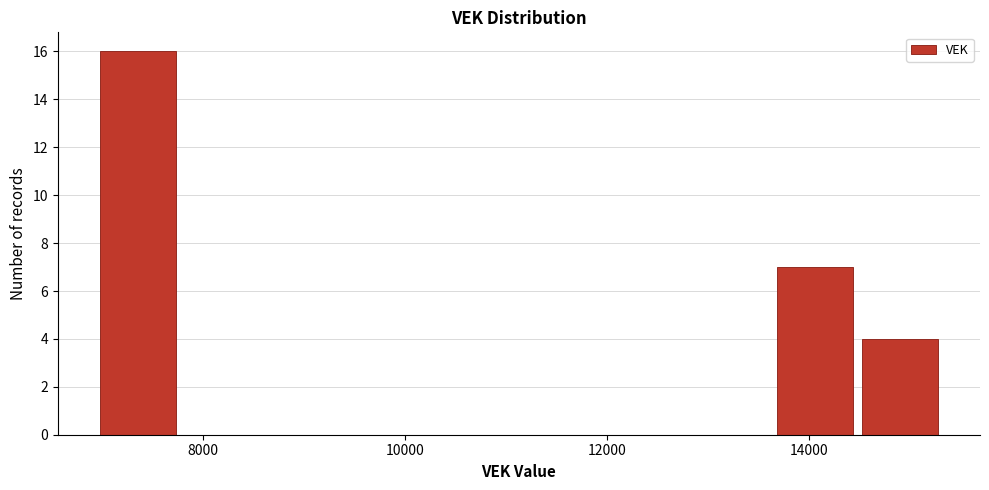

Which range on the x-axis has the tallest bar?

7000 to 7800